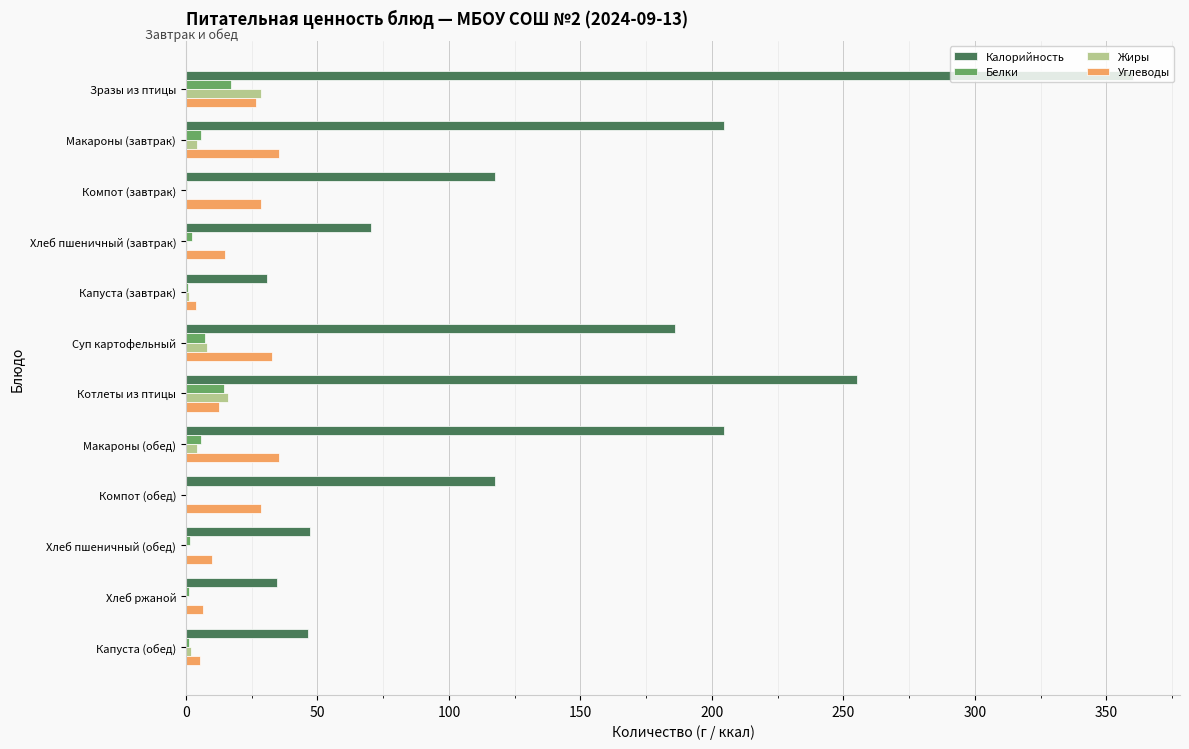

True or false: Жиры has a value of 28.7 at Зразы из птицы.

True